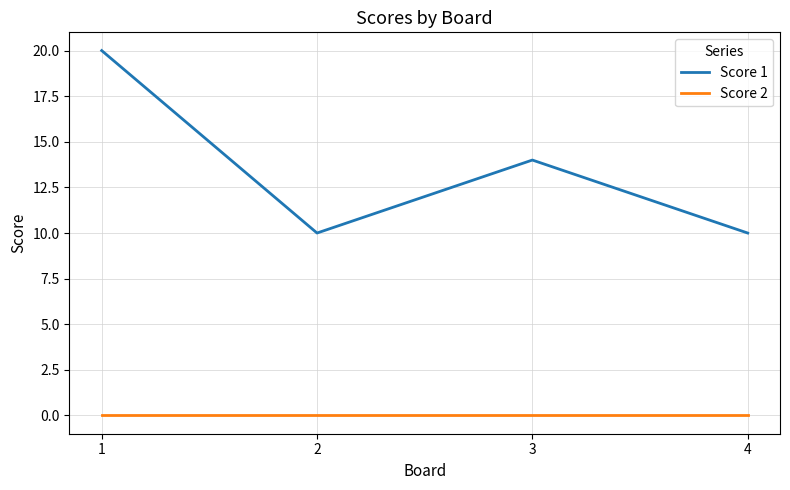

Is this an area chart (filled region under the line)?

No